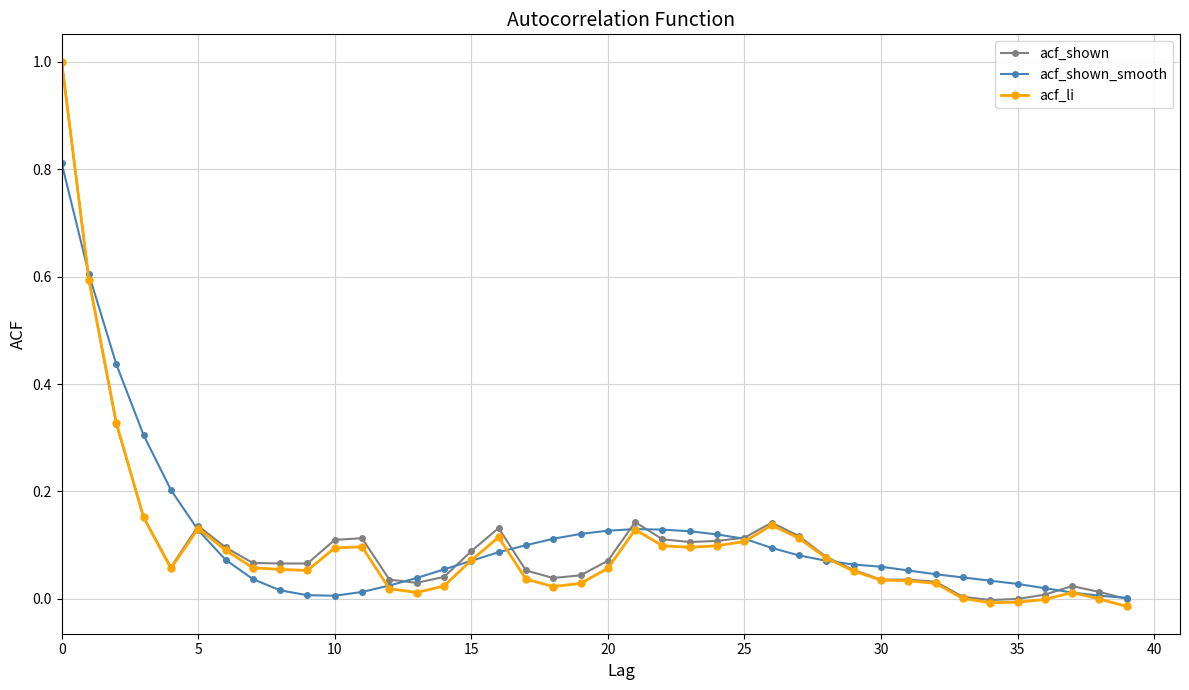

What is the highest value of the acf_li series?

1.0